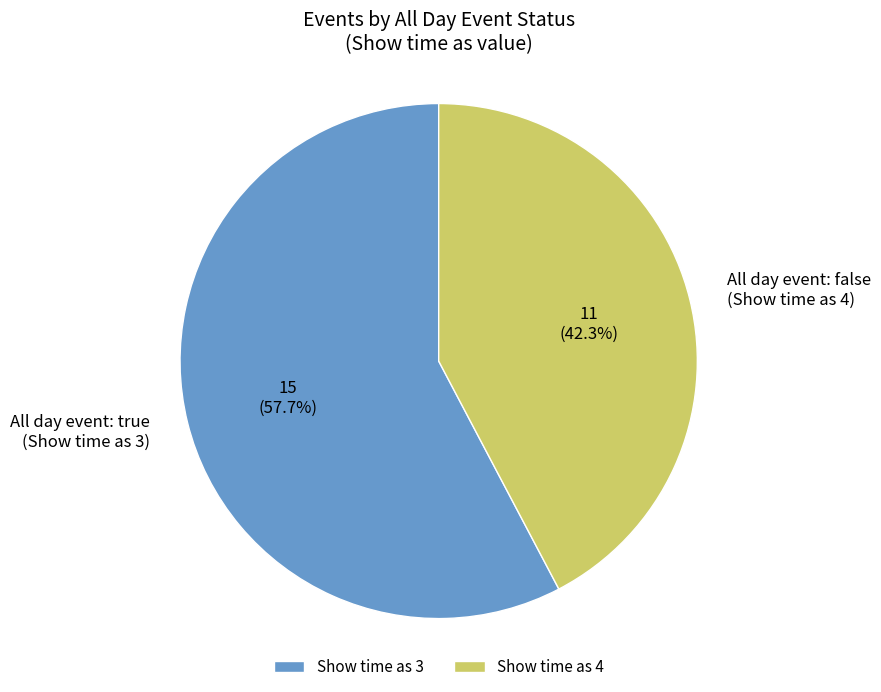

Combined, do All day event: false (Show time as 4) and All day event: true (Show time as 3) account for over 50%?

Yes